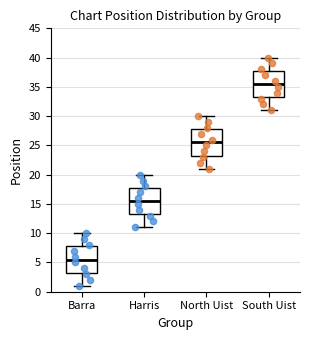

Which box has the highest median line?

South Uist